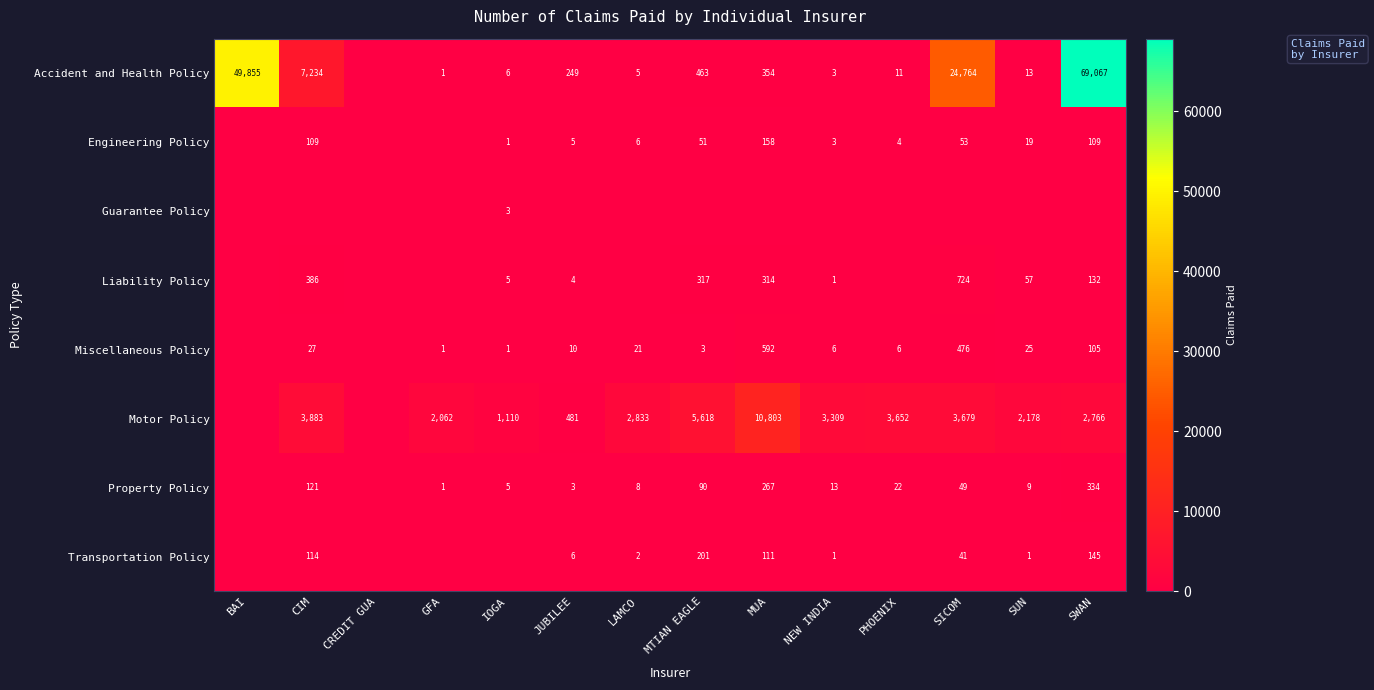

What is the spread (max minus min) of values at NEW INDIA?

3309